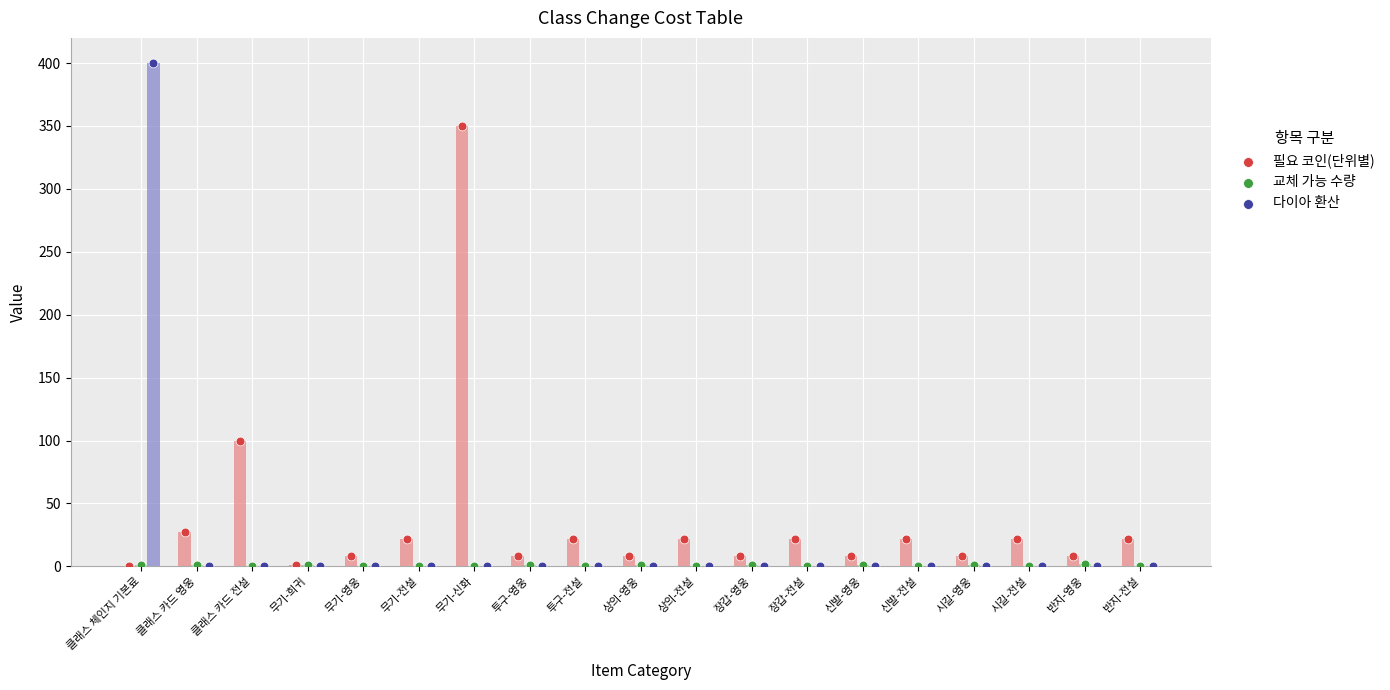

What is the total value across all series at 신발-영웅?

9